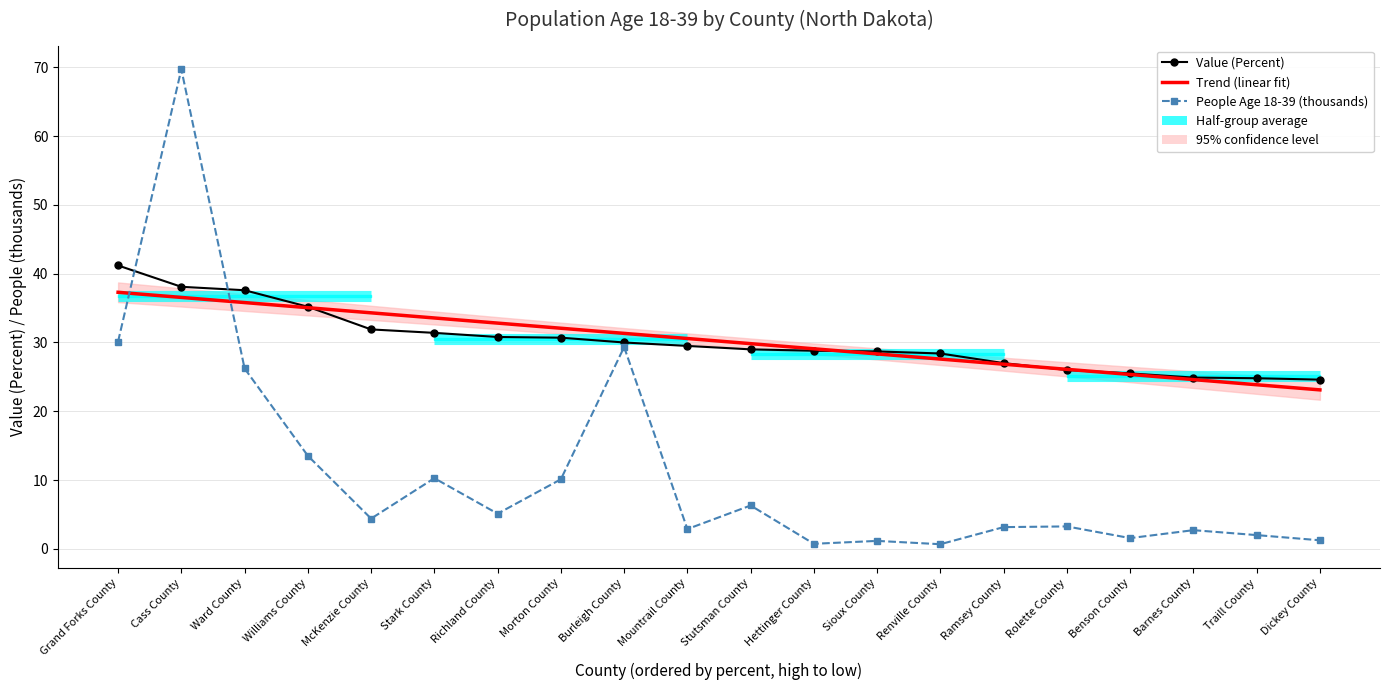

What is the difference between the maximum and second lowest values in the People Age 18-39 (thousands) series?

69.0